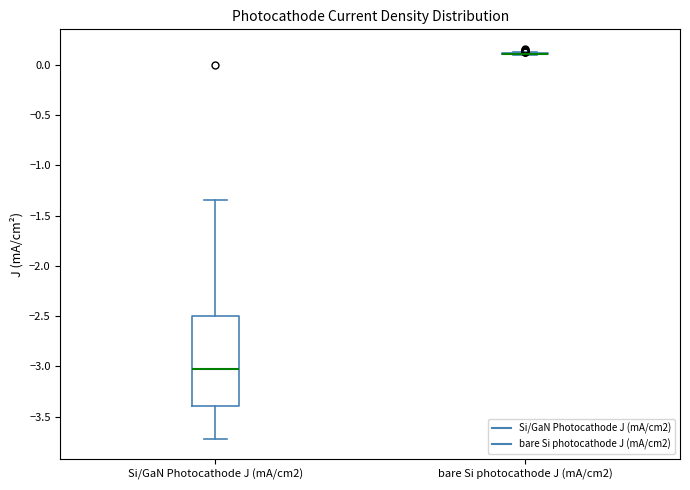

Comparing the boxes themselves (not the whiskers), which one is the tallest?

Si/GaN Photocathode J (mA/cm2)